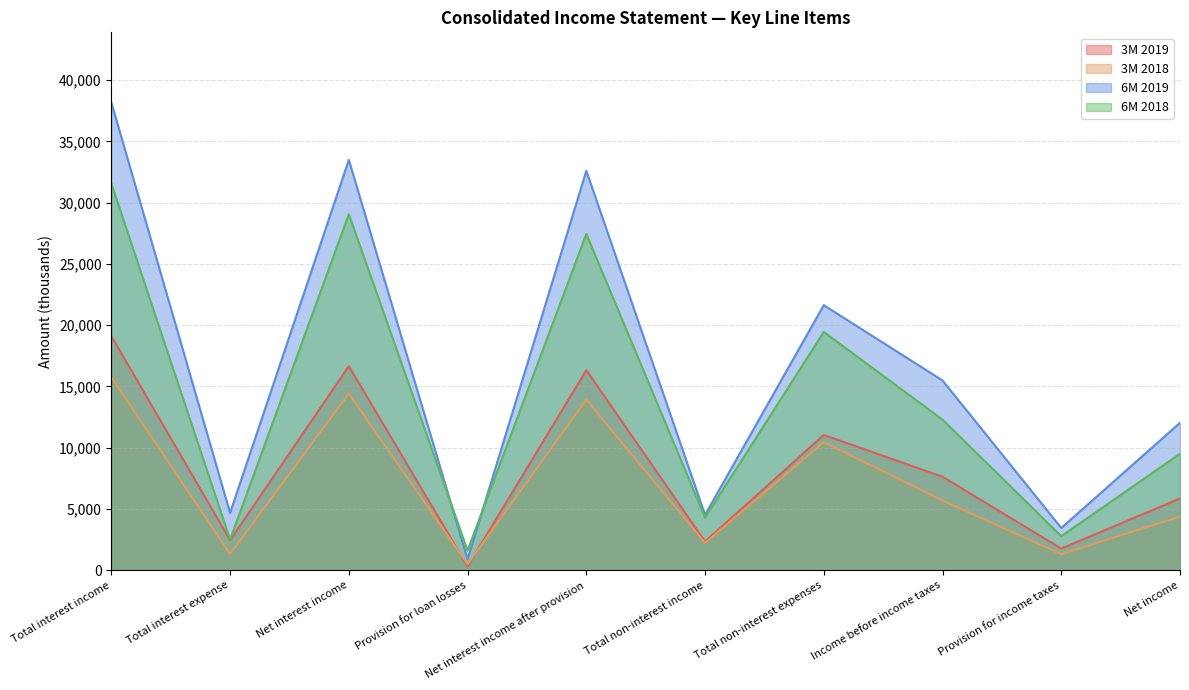

What is the maximum value for 6M 2019?

38170